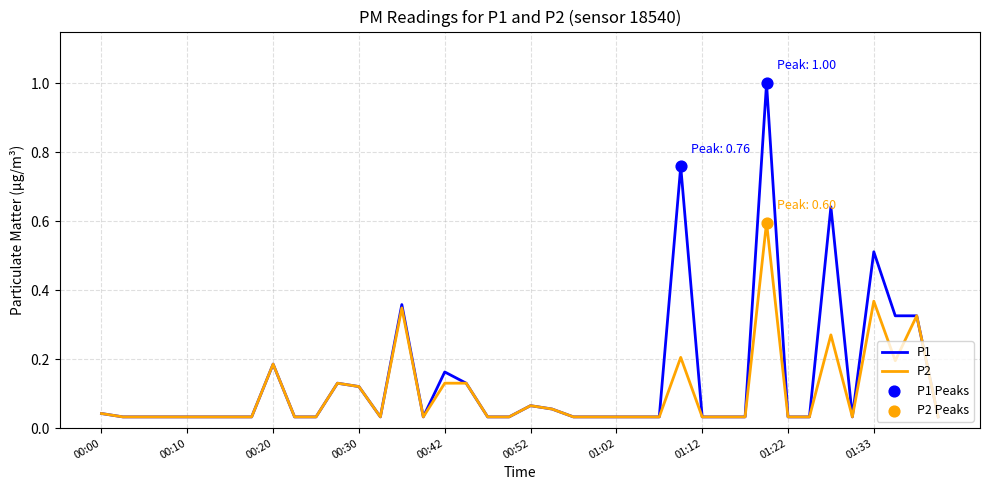

What is the greatest value displayed?

1.0